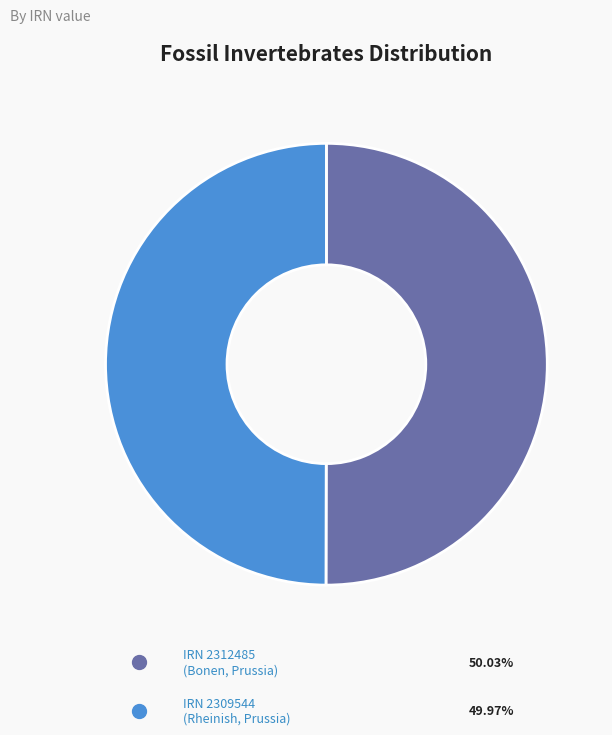

Count the number of slices in the pie.

2